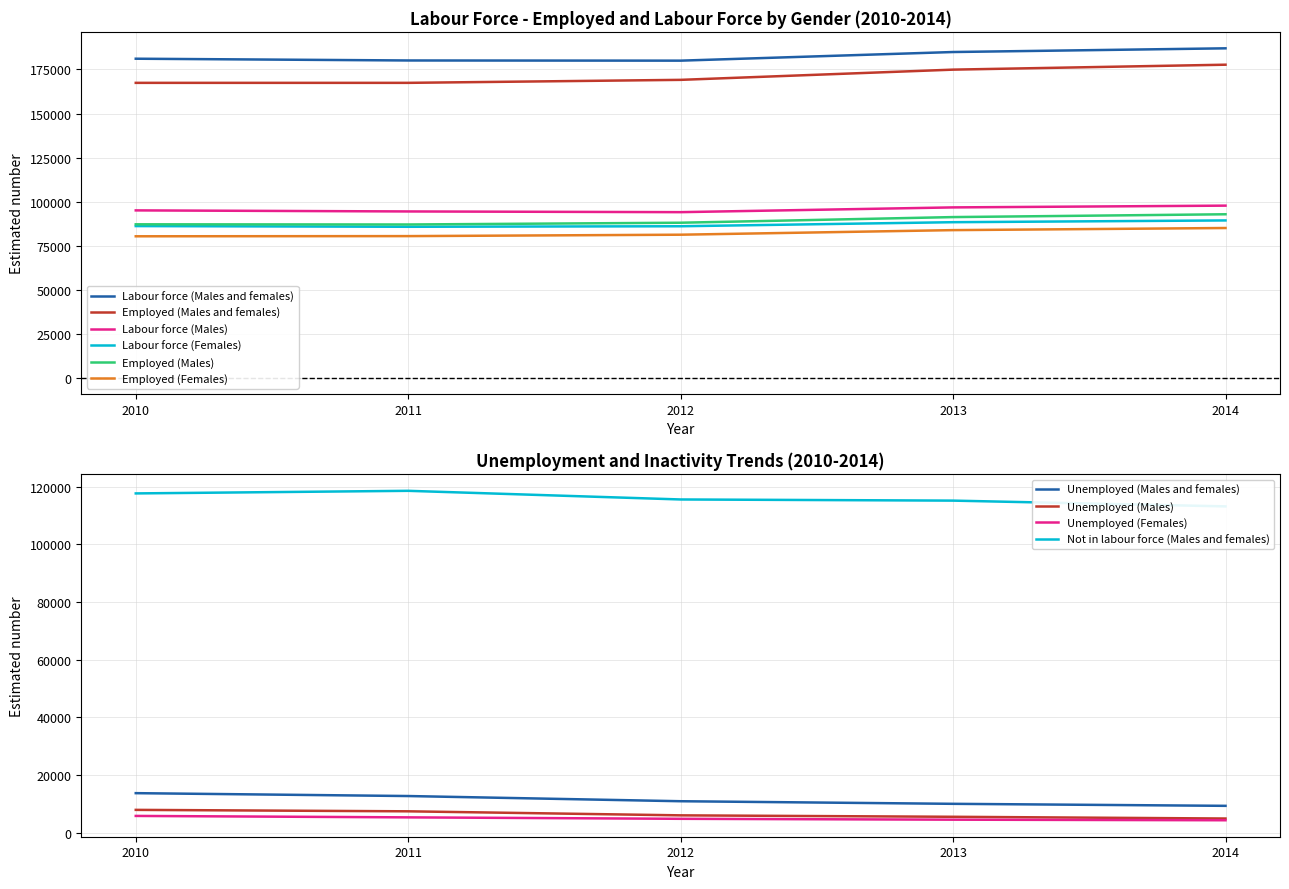

What is the difference between the highest and lowest values at 2012?

98800